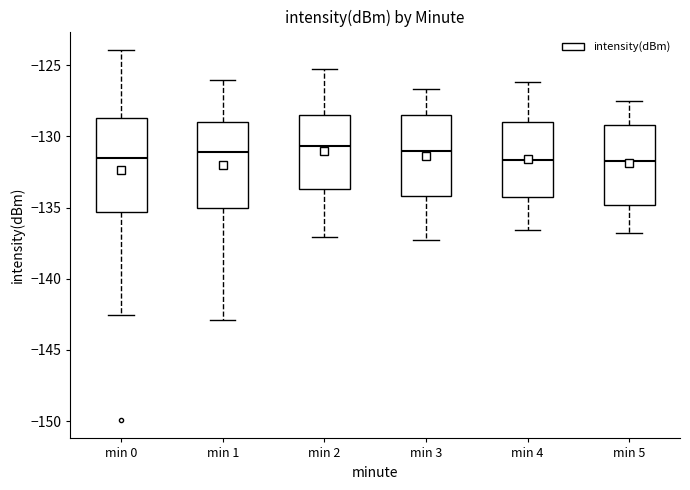

Where does the upper whisker of the box for min 2 end on the y-axis? The values are not printed on the chart, so give them approximately, as read against the axis.

-125.5